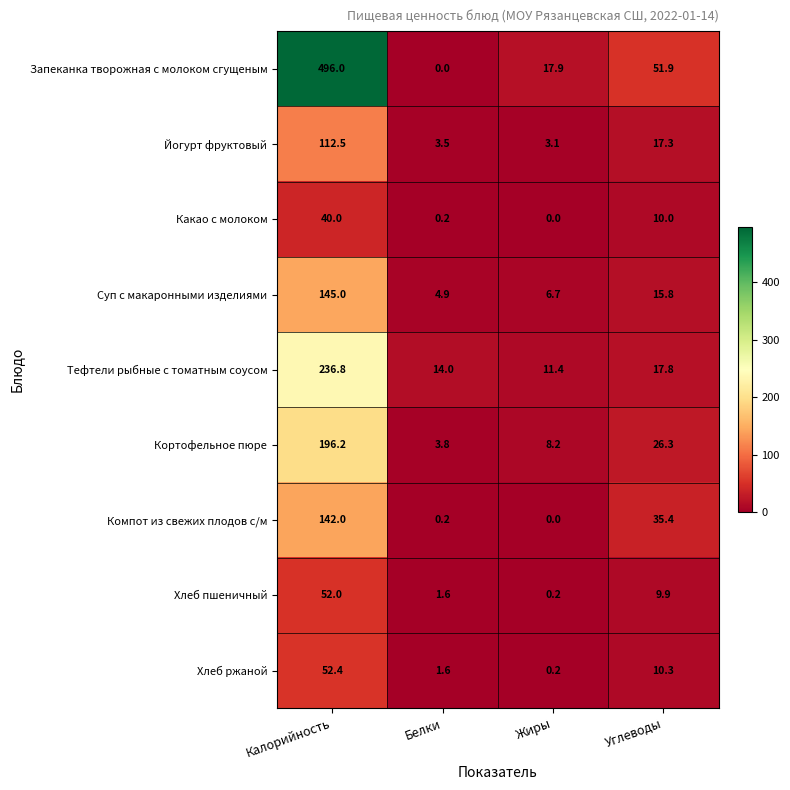

What is the approximate value of Хлеб пшеничный at Белки?

1.6